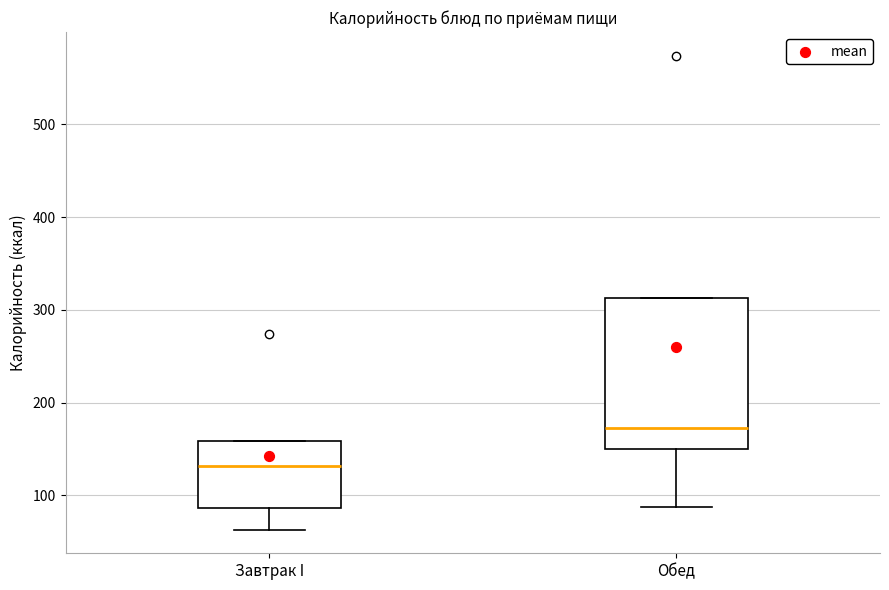

Which box is the tallest, from its lower edge to its upper edge?

Обед